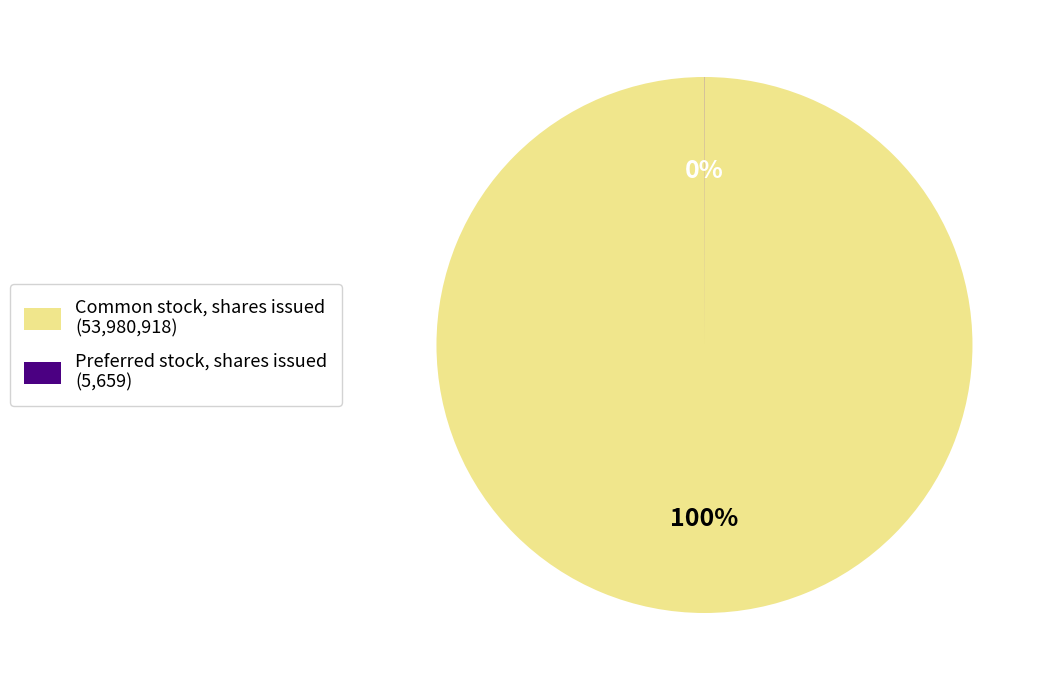

The Common stock, shares issued (53,980,918) slice represents 100% of the pie. True or false?

True